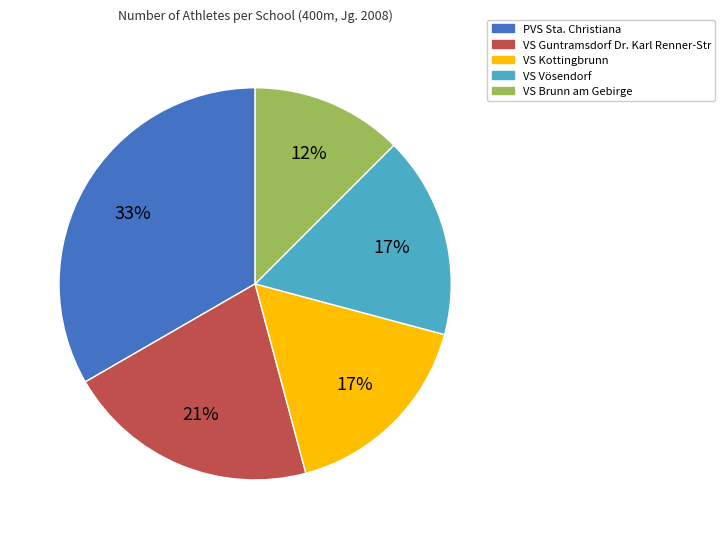

Is there a majority slice in this chart?

No